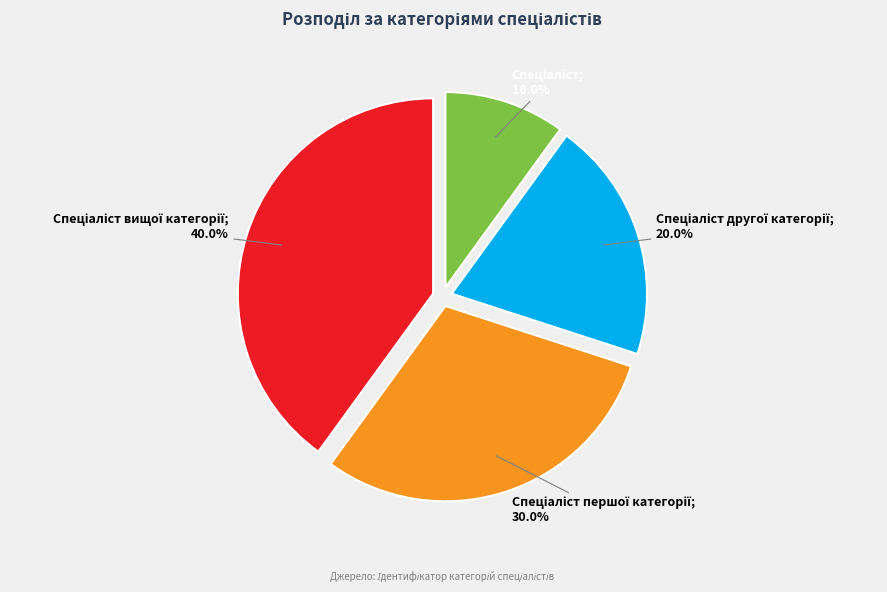

How many slices are in this pie chart?

4